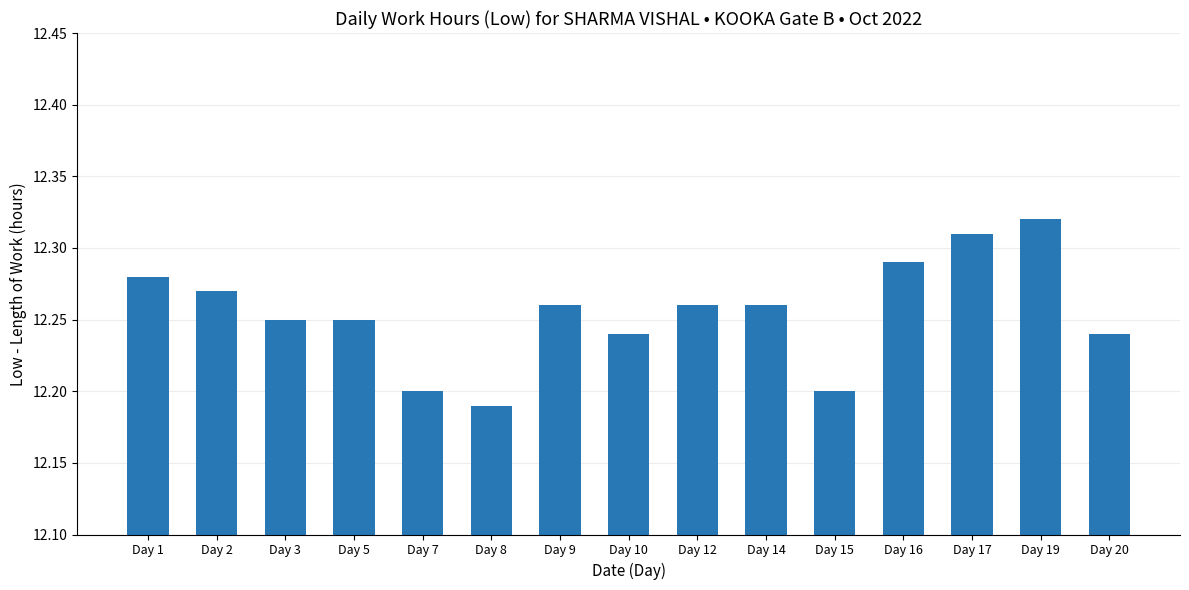

Does the chart contain stacked bars?

No